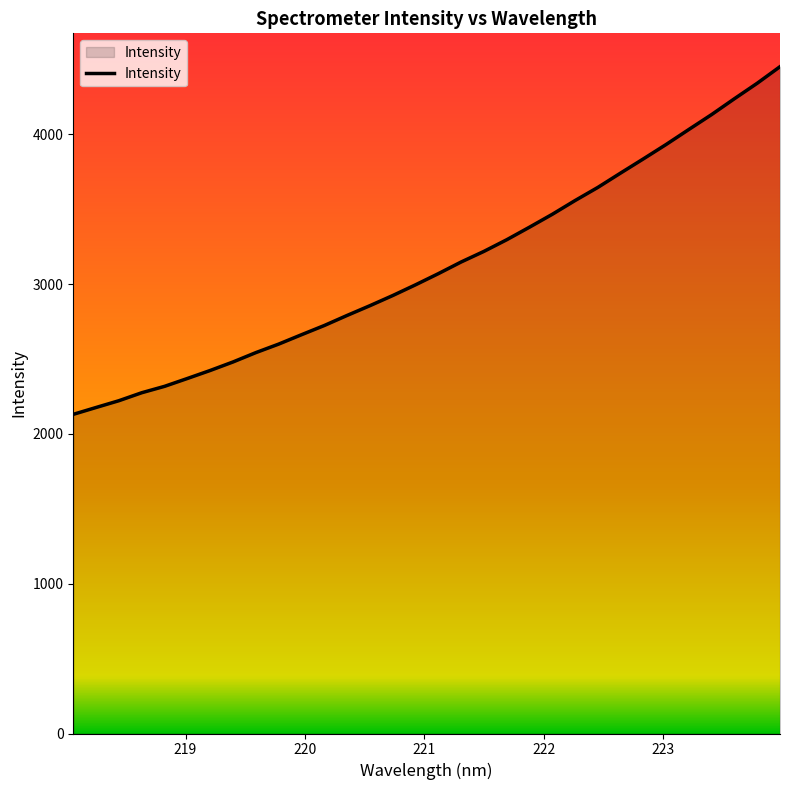

What is the greatest value displayed?

4452.9